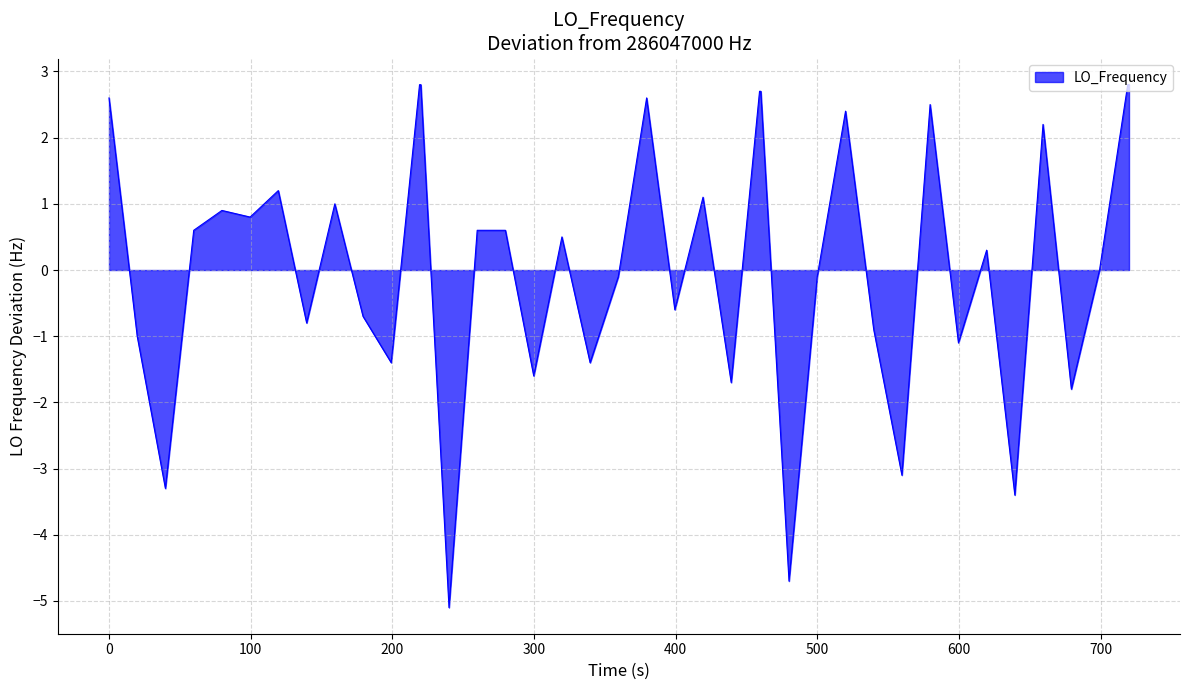

What is the maximum value shown in the chart?

2.8